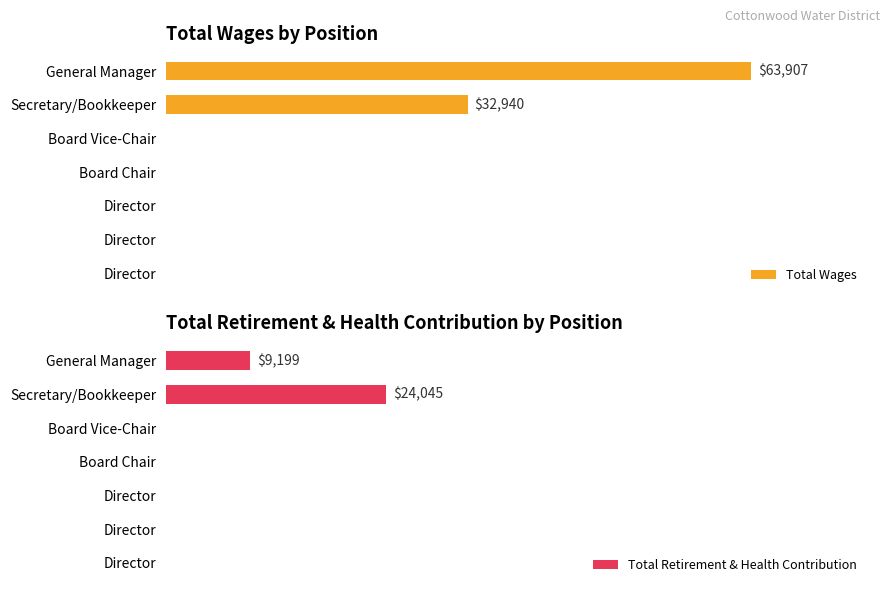

What is the difference between the second highest and second lowest values in the Total Wages series?

32940